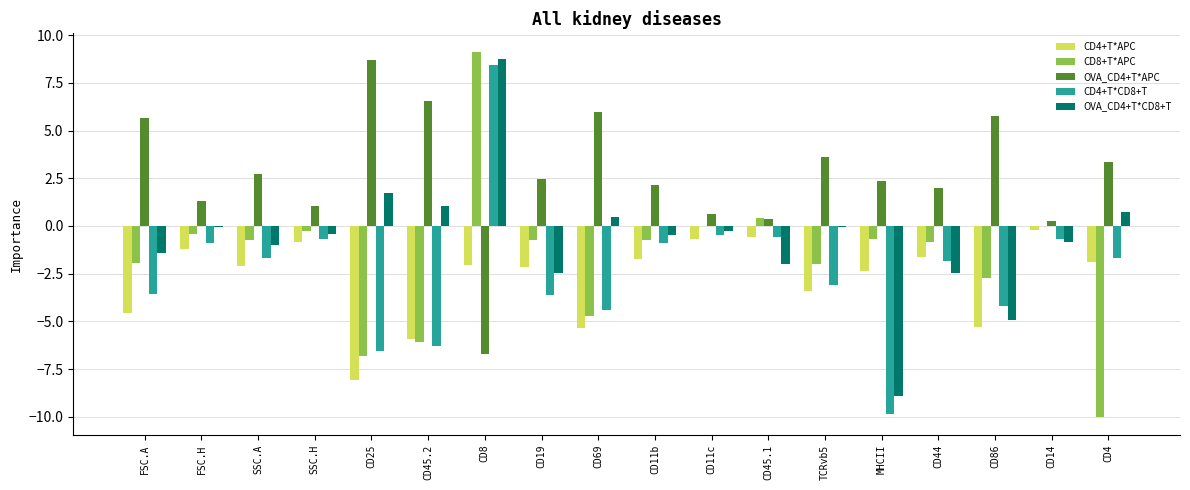

Which series has the largest total across all categories?

OVA_CD4+T*APC